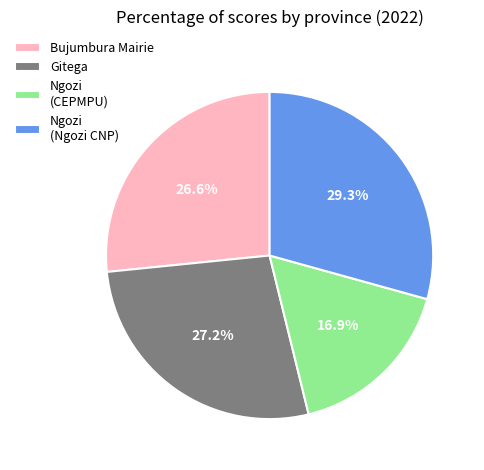

To the nearest percent, what portion does Gitega represent?

27%